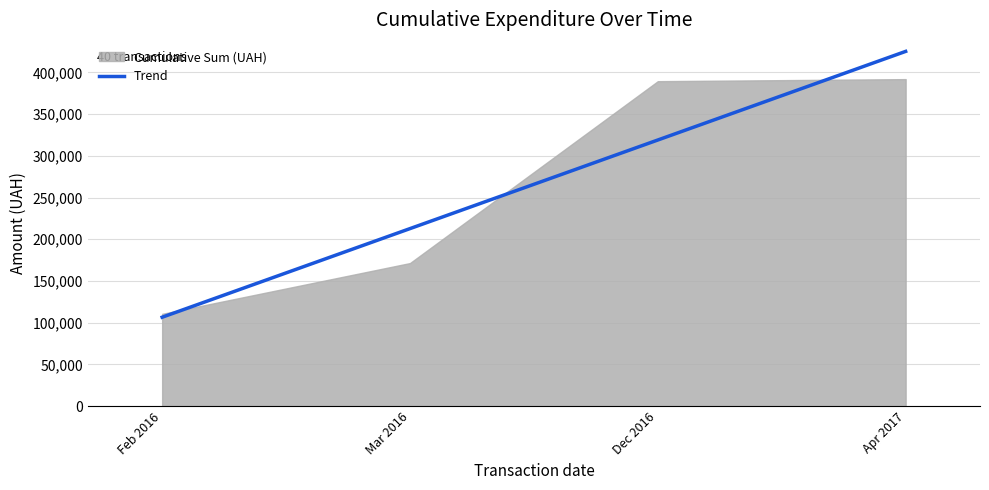

Does the chart display data point markers on the line(s)?

No